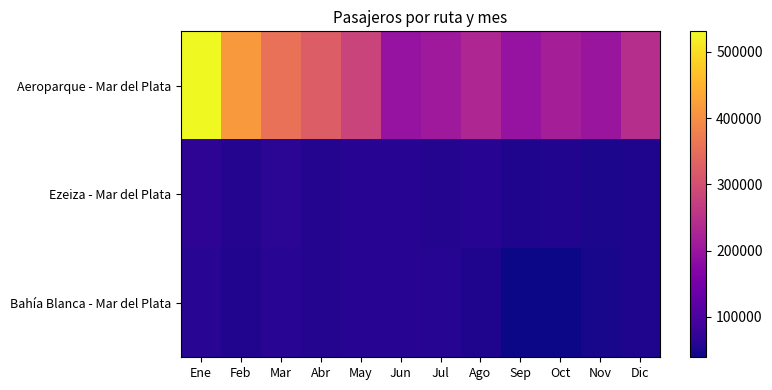

What is the minimum value shown in the chart?

39000